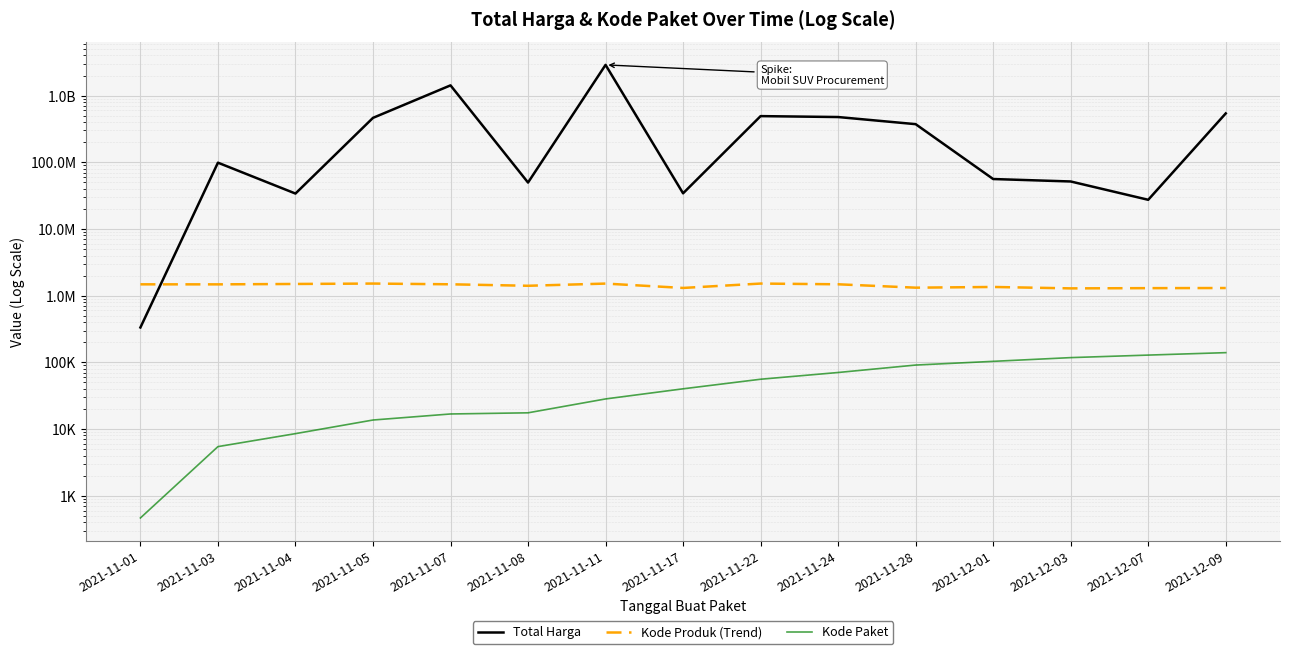

Which has a higher value, 2021-11-11 or 2021-11-24?

2021-11-11